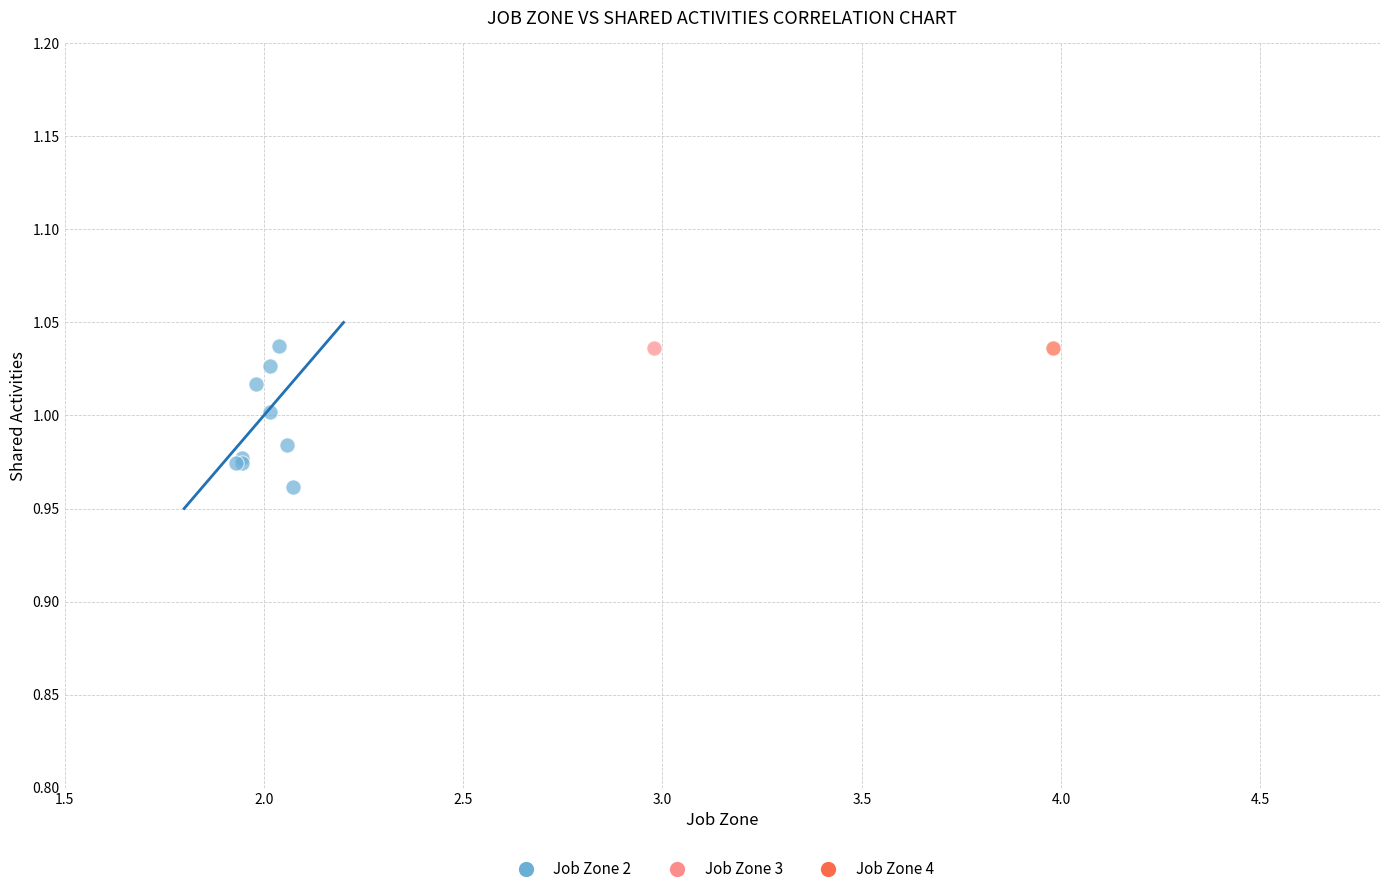

What are all the series names shown in the legend?

Job Zone 2, Job Zone 3, Job Zone 4